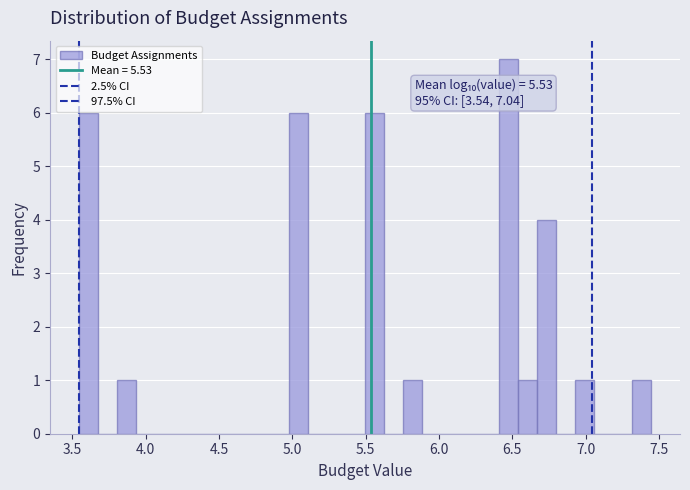

Read against the x-axis, roughly where is the centre of the tallest bar?

6.45